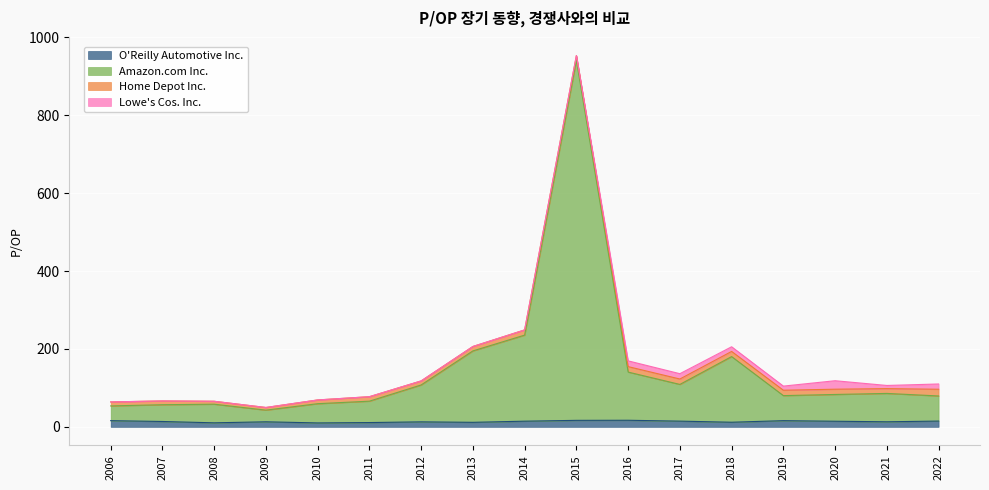

At which category is the sum across all series the highest?

2015